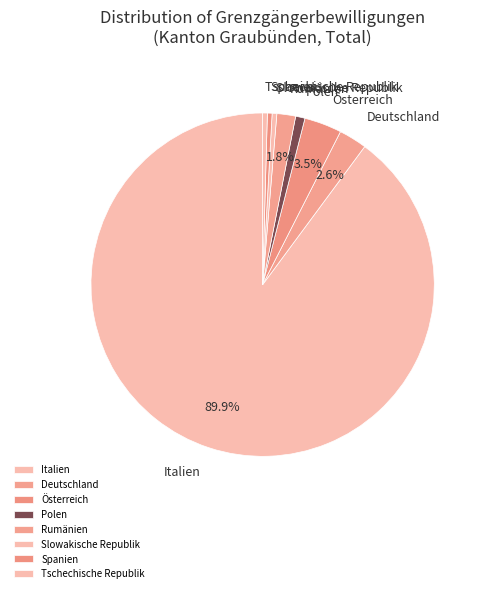

Does Polen account for over 50% of the chart?

No